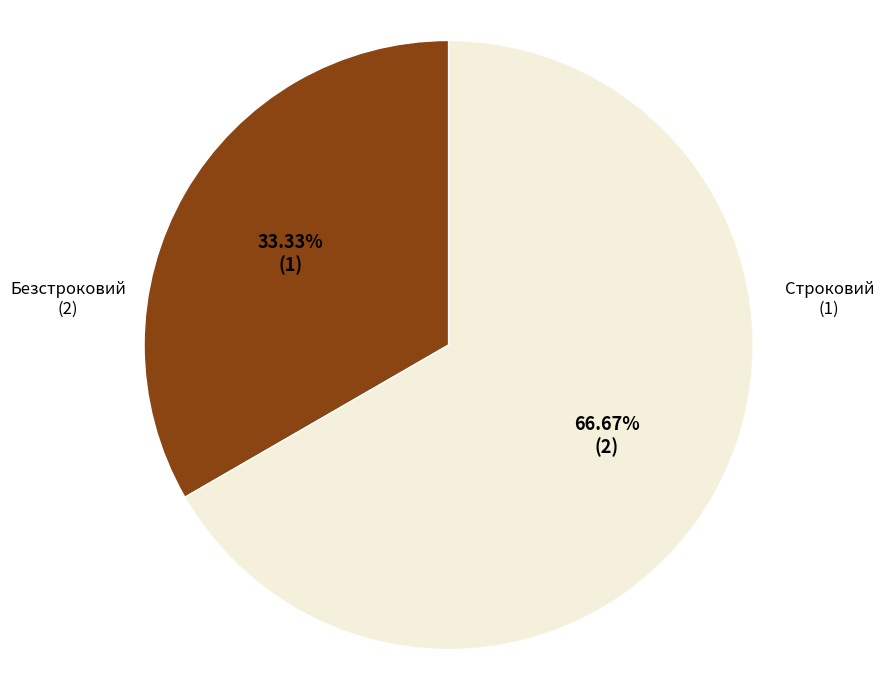

Is there a majority slice in this chart?

Yes